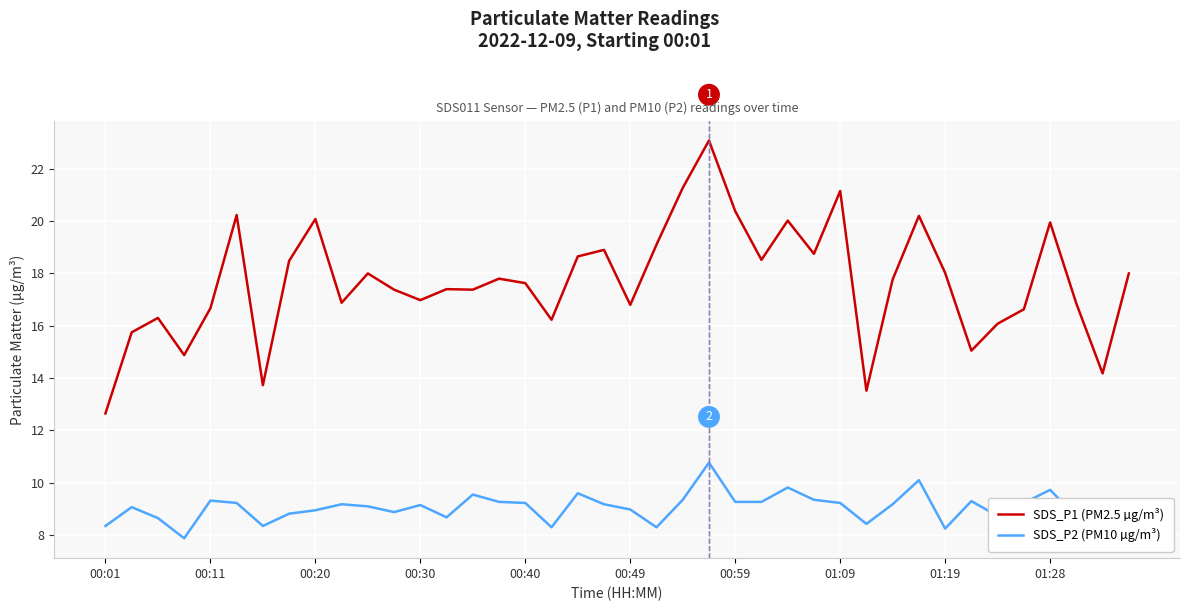

Which series has the largest range (max minus min)?

SDS_P1 (PM2.5 µg/m³)